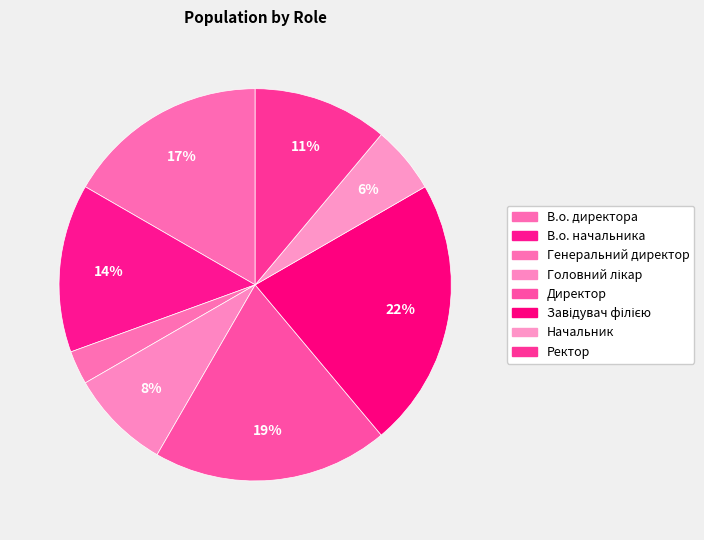

How many segments does this pie chart have?

8